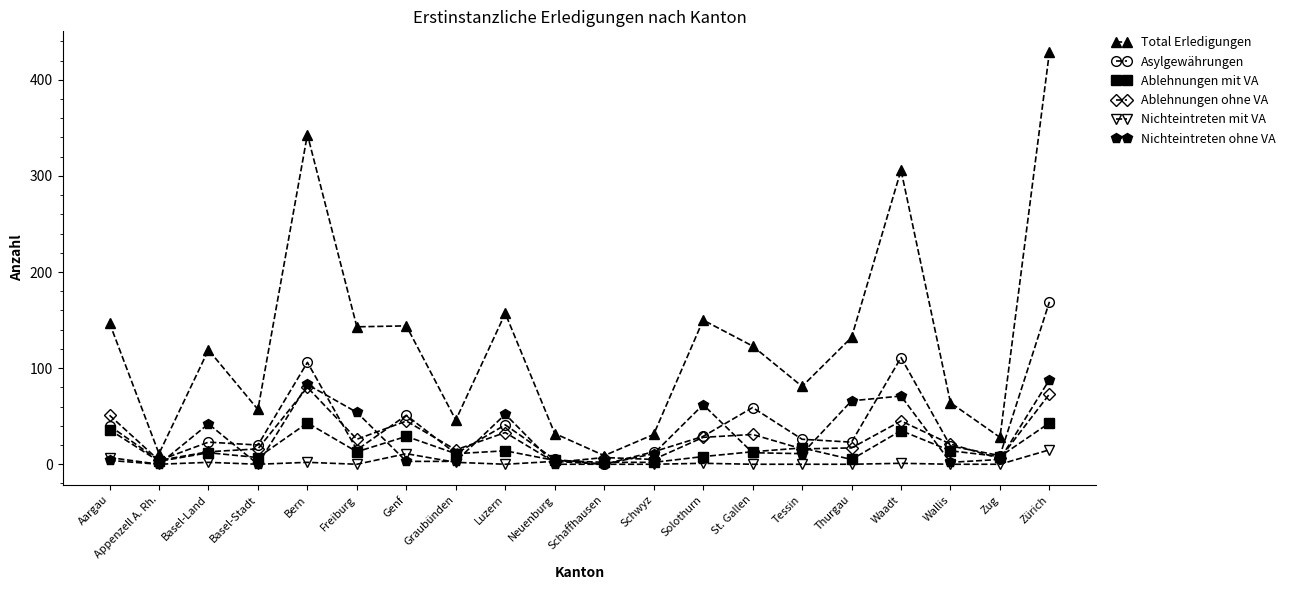

At which category does Nichteintreten ohne VA reach its first local valley?

Appenzell A. Rh.